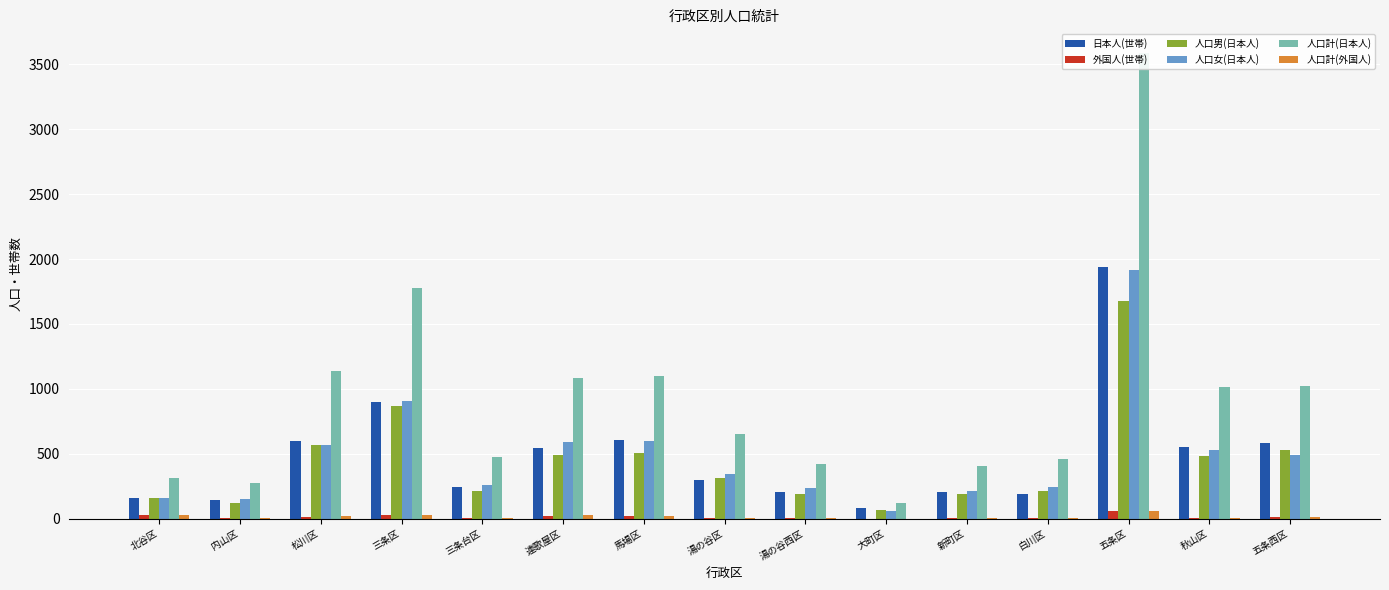

Are the bars horizontal?

No